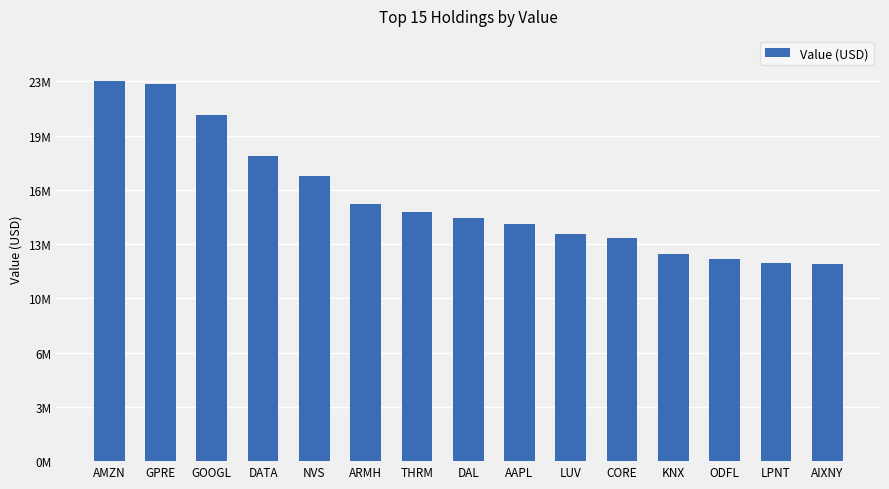

Are the bars horizontal?

No